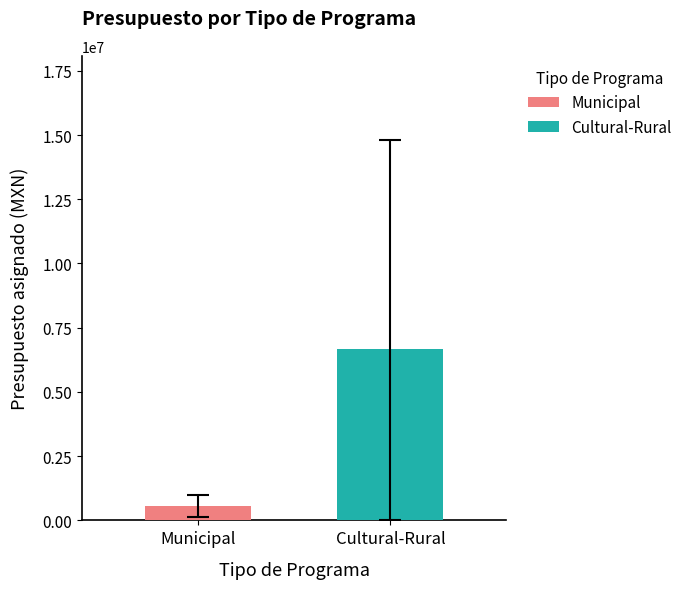

What is the minimum value shown in the chart?

571348.0